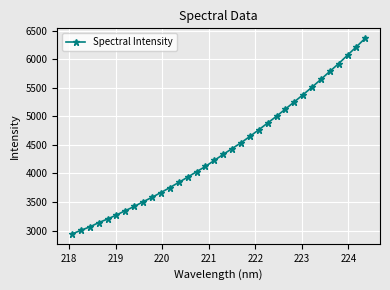

What is the smallest value displayed?

2939.9